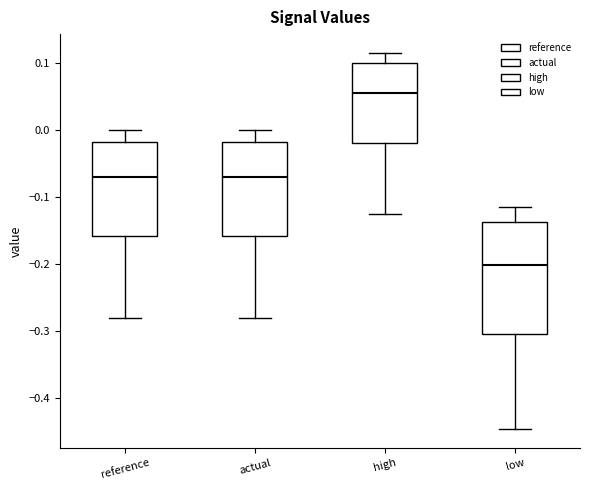

Comparing the boxes themselves (not the whiskers), which one is the tallest?

low